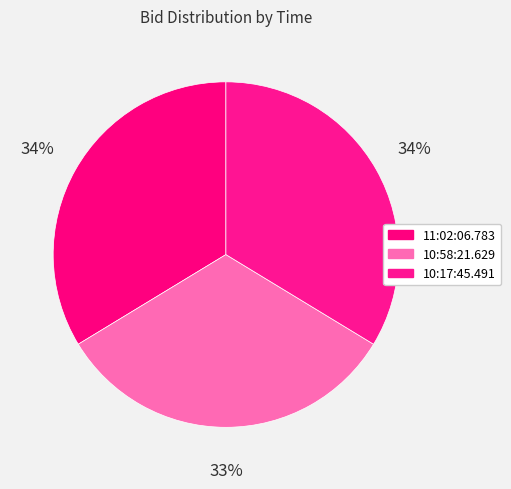

To the nearest percent, what portion does 11:02:06.783 represent?

34%